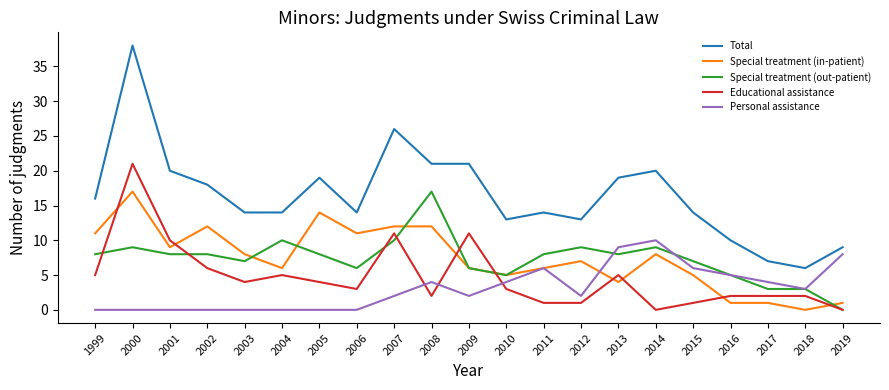

Rank the series at 2005 from highest to lowest value.

Total, Special treatment (in-patient), Special treatment (out-patient), Educational assistance, Personal assistance